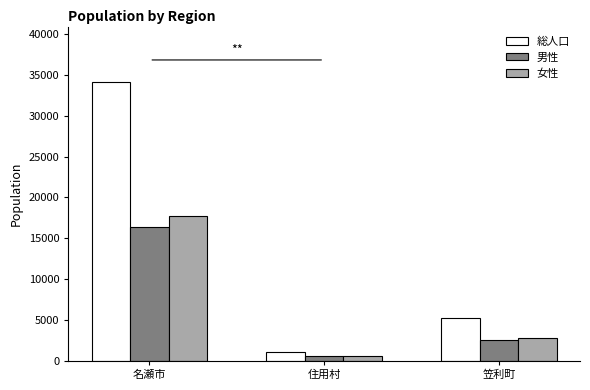

The 総人口 series shows 5254 at 笠利町. True or false?

True